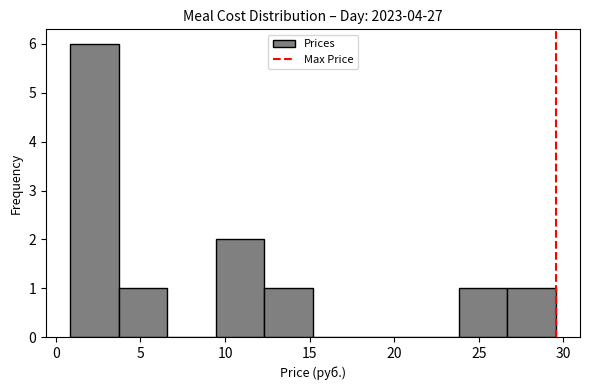

Over which range of the x-axis is the bar tallest?

1.0 to 3.5